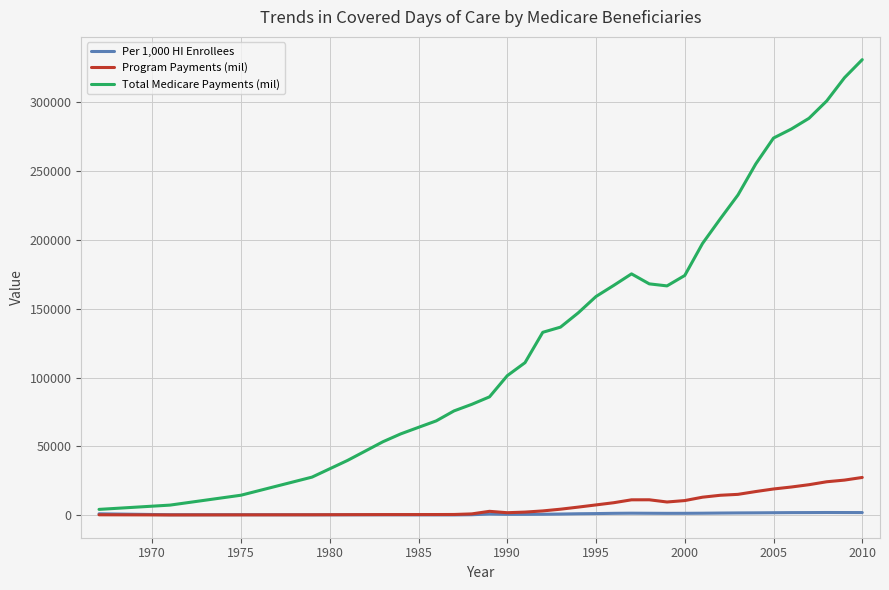

True or false: Total Medicare Payments (mil) has more than 1 interior local peaks.

False